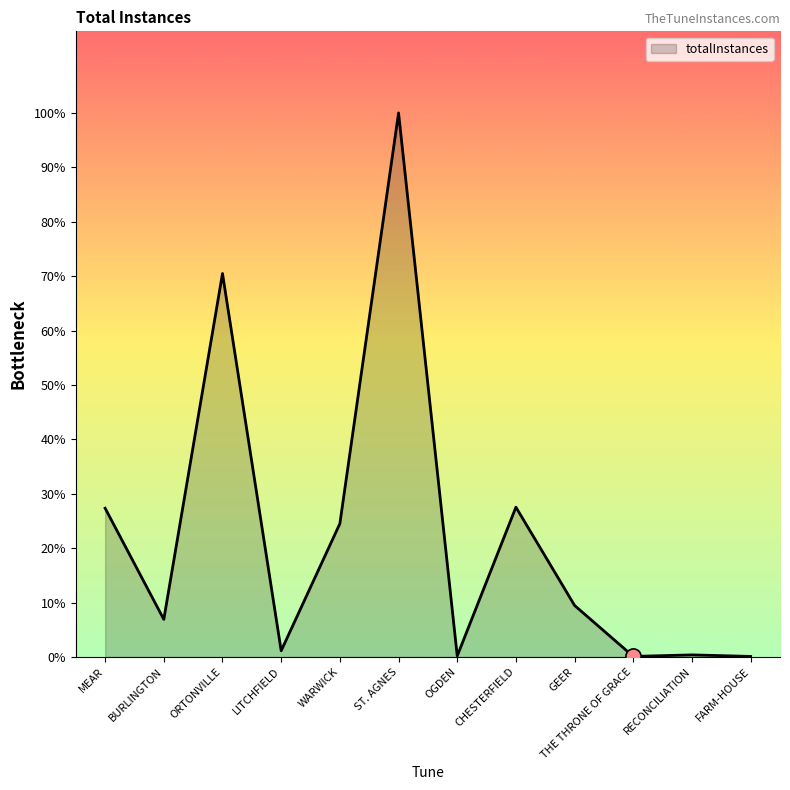

Between ST. AGNES and LITCHFIELD, which is larger?

ST. AGNES